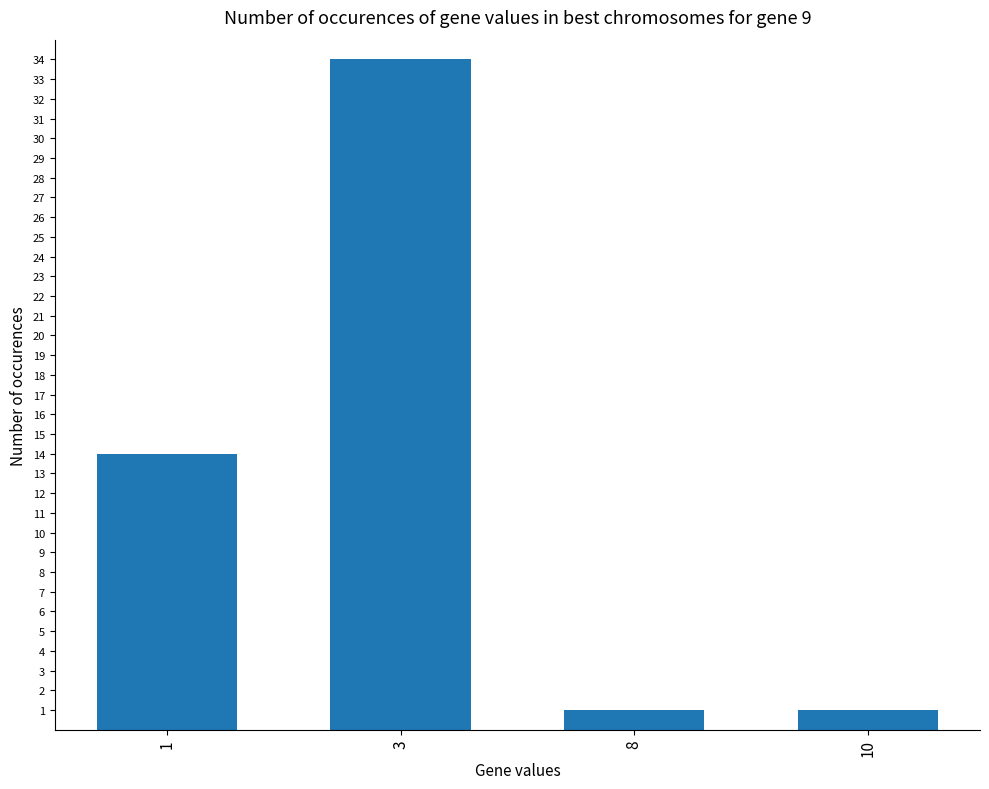

What is the ratio of the value at 3 to the value at 1?

2.4